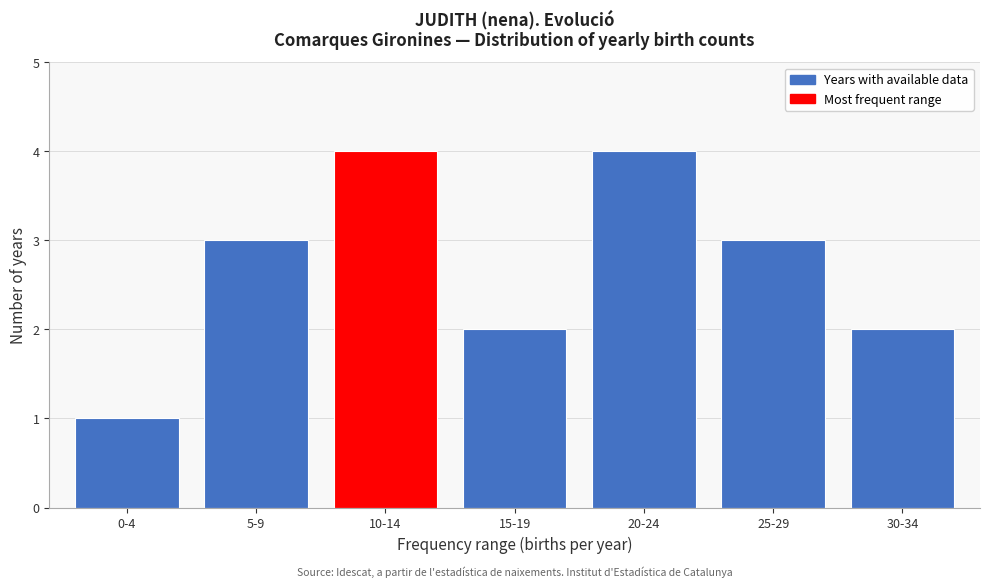

Reading left to right, extract all data points from this chart.

0-4=1	5-9=3	10-14=4	15-19=2	20-24=4	25-29=3	30-34=2